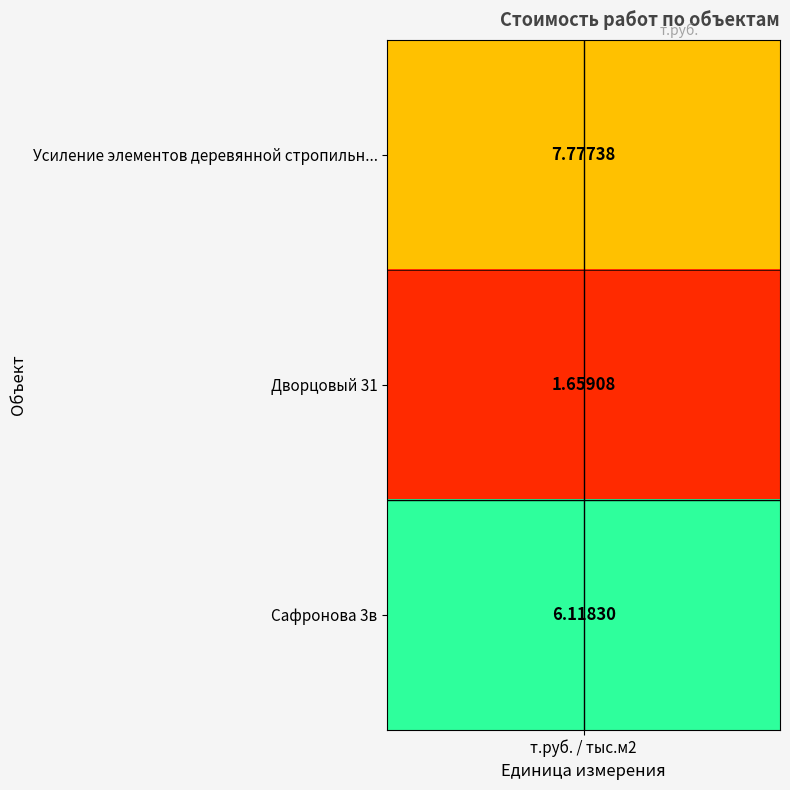

What is the sum of the values at 1 and 0?

9.4